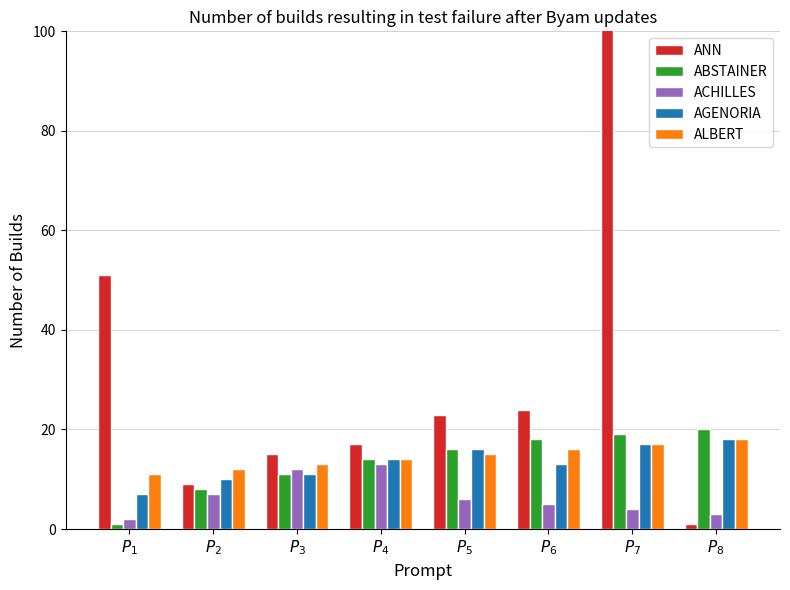

How many groups of bars are there?

8